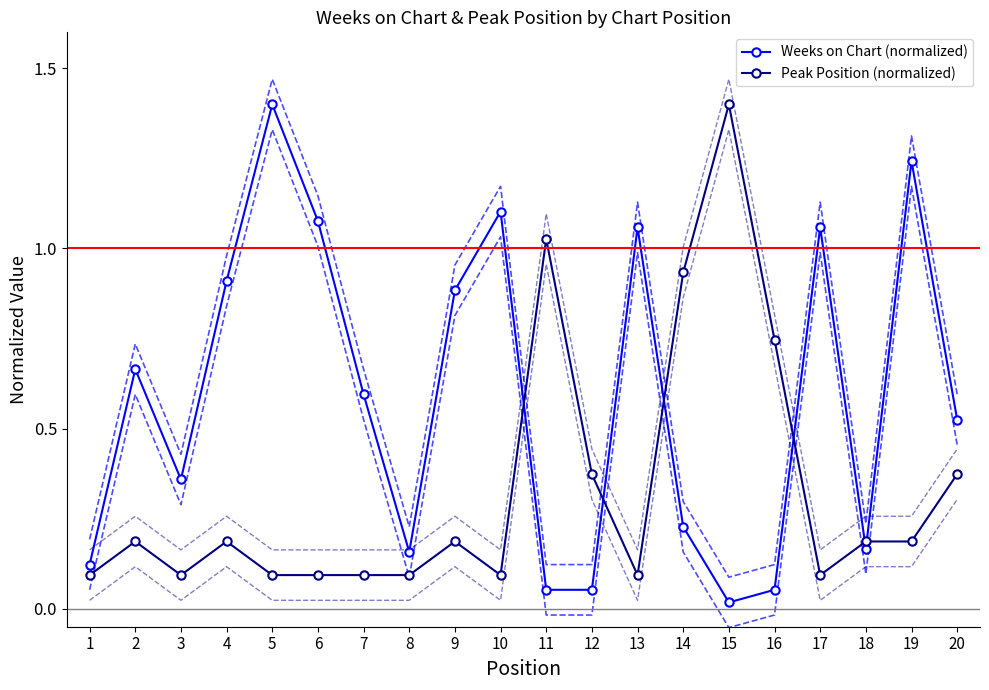

How many distinct data groups are displayed?

2